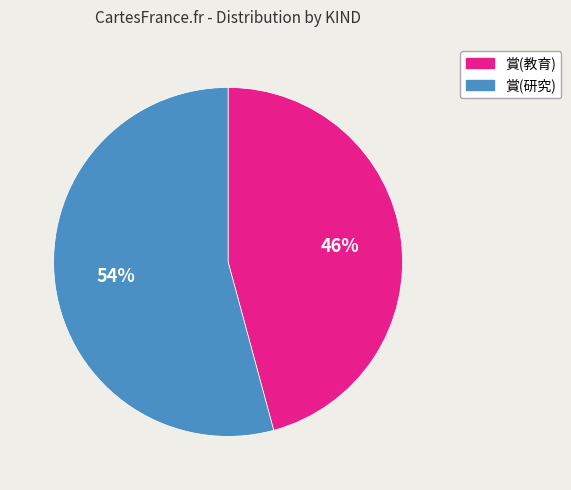

Which category has the biggest portion of the pie?

賞(研究)